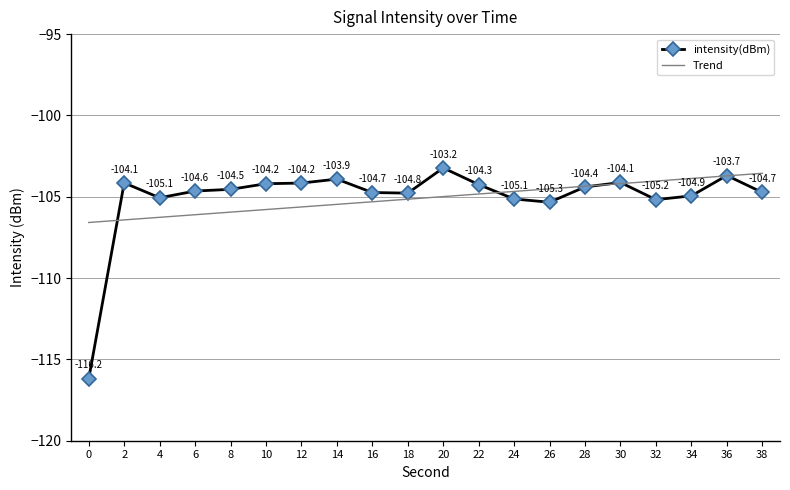

At which category is the sum across all series the highest?

36